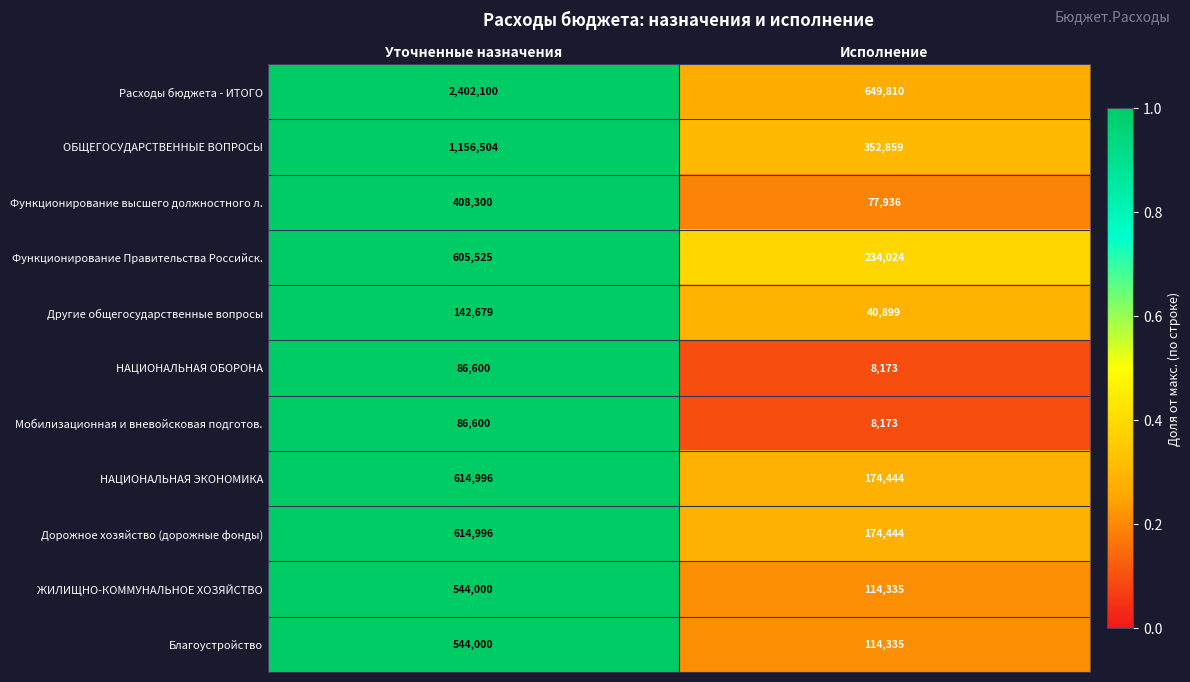

What is the minimum value shown in the chart?

8173